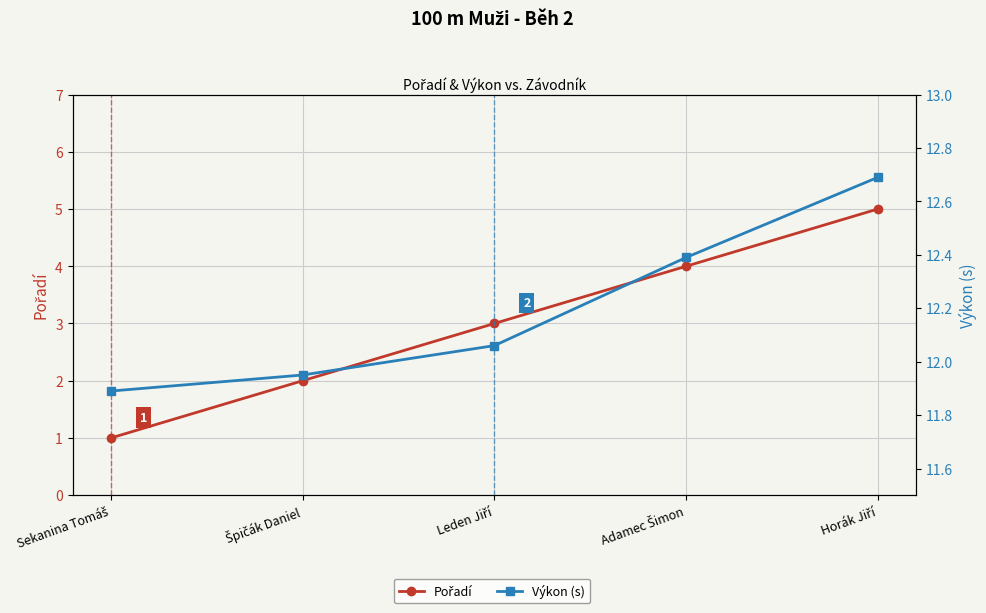

True or false: Výkon (s) and Pořadí intersect in this chart.

False